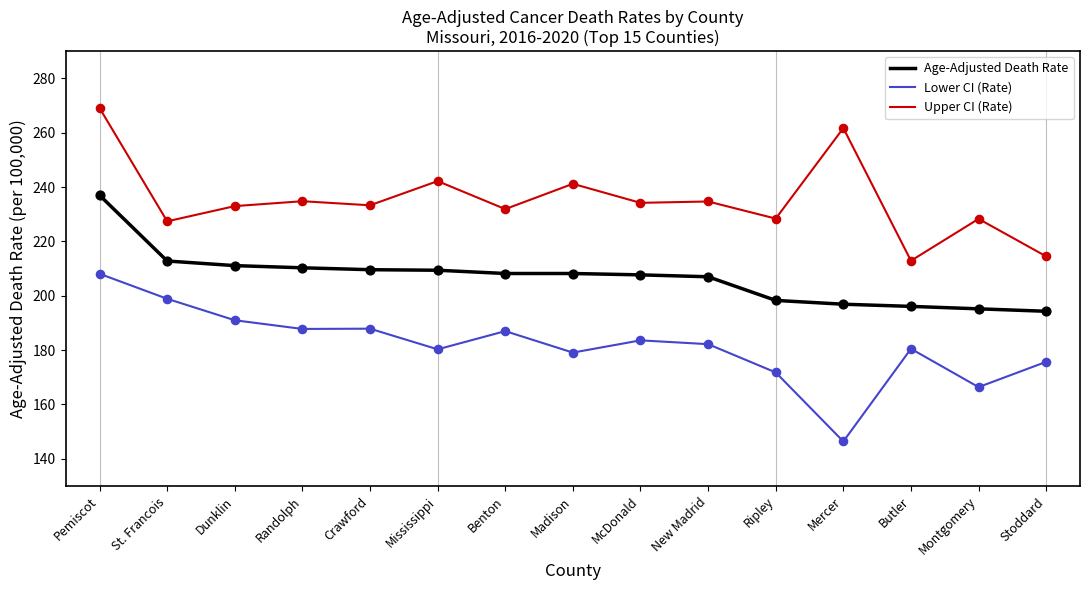

What is the difference between the highest and lowest values at Montgomery?

61.9